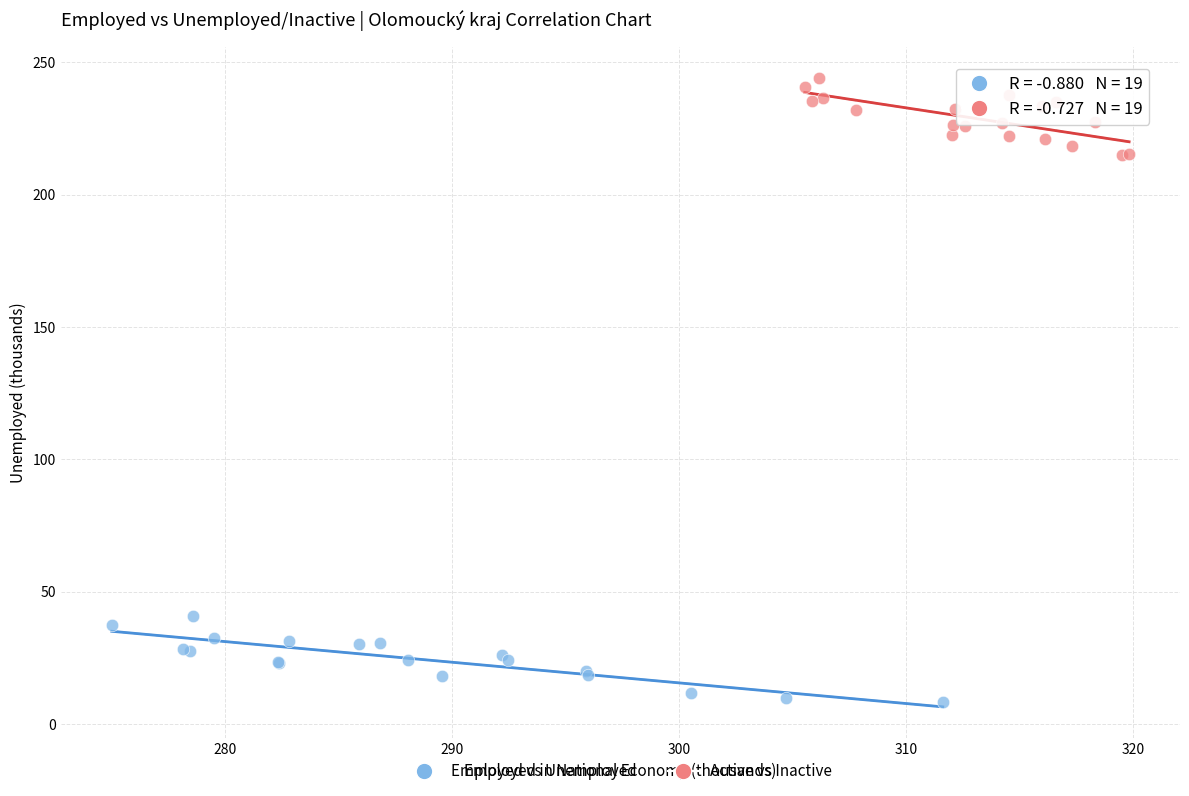

Which series contains the lowest Y value?

Employed vs Unemployed